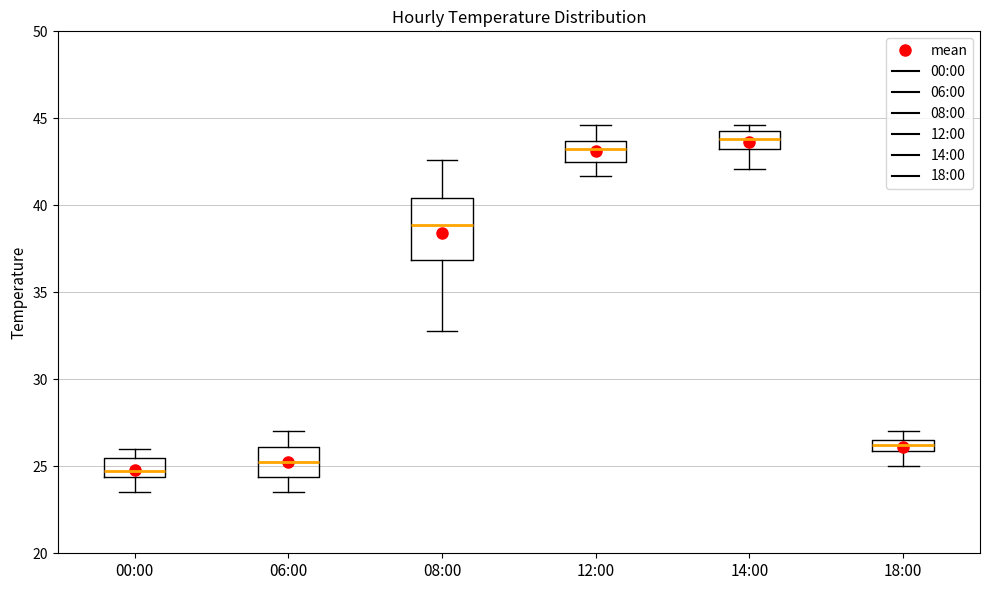

Which box is the tallest, from its lower edge to its upper edge?

08:00